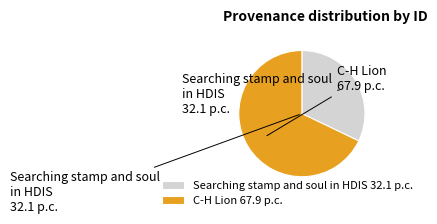

Combined, do Searching stamp and soul in HDIS and C-H Lion account for over 50%?

Yes